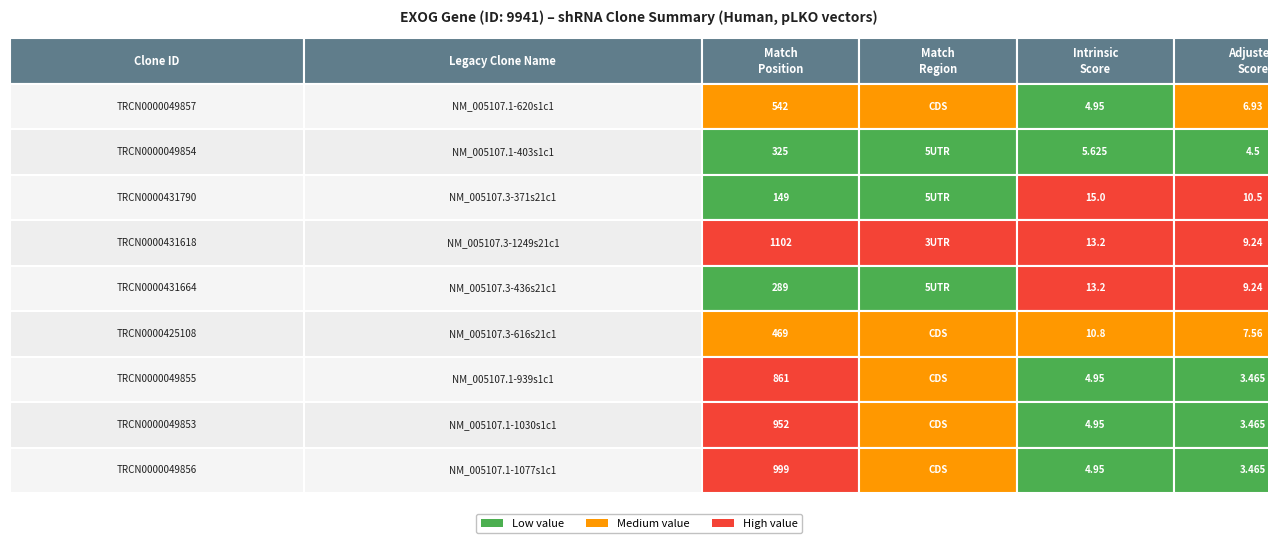

Reading left to right, extract all data points from this chart.

542	325	149	1102	289	469	861	952	999